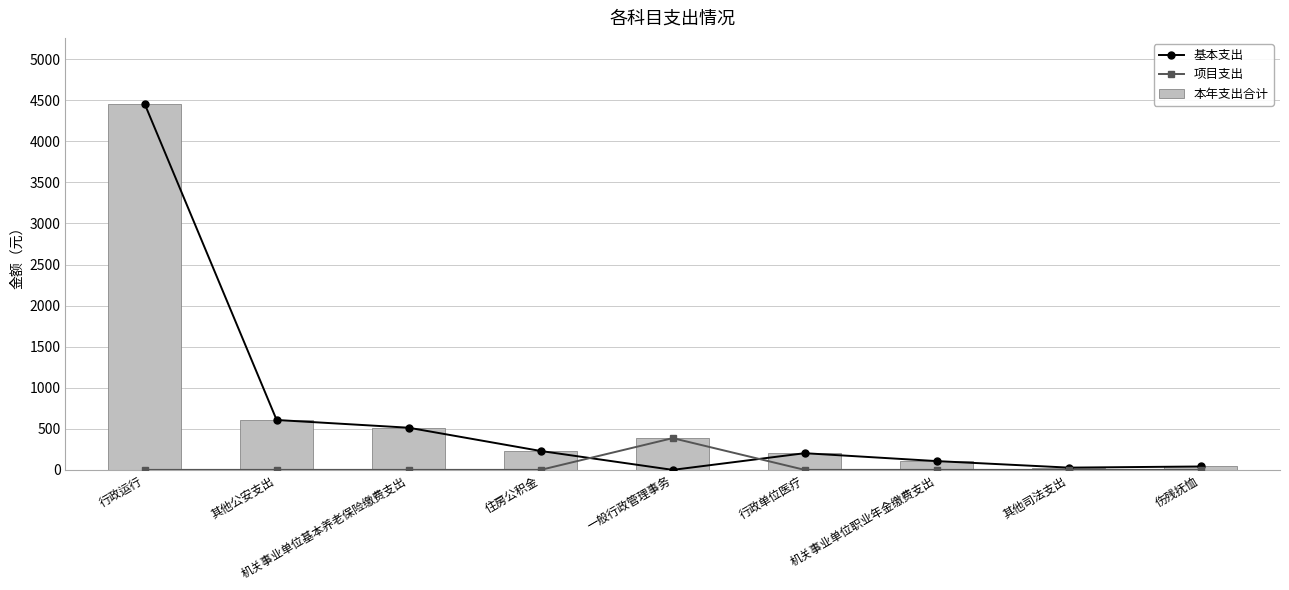

Count the number of data series in this chart.

3